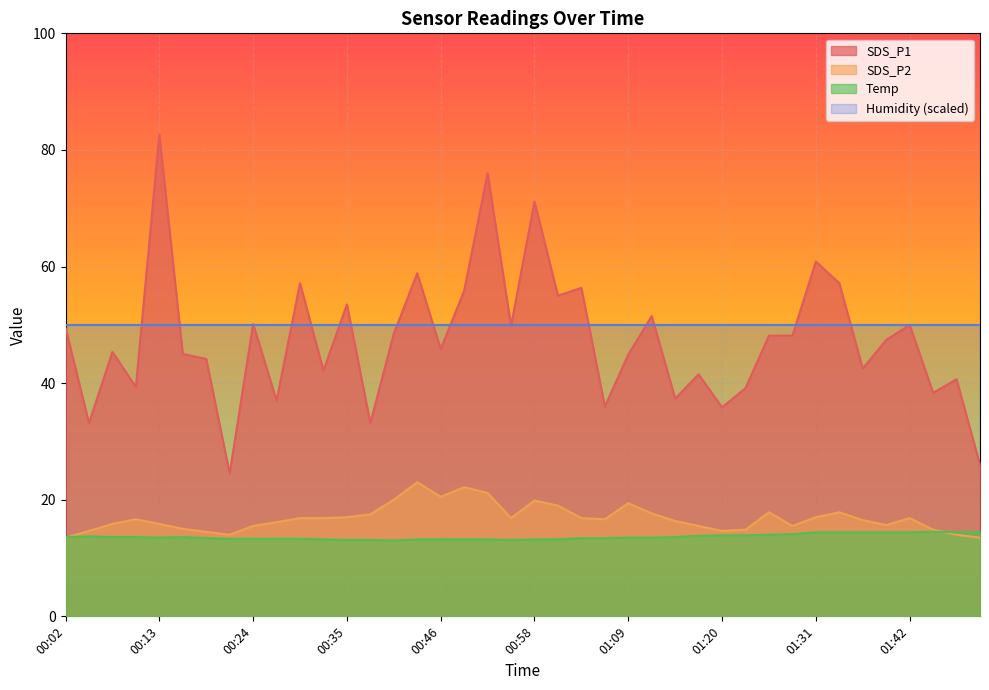

How many interior local valleys does the Temp series have?

4